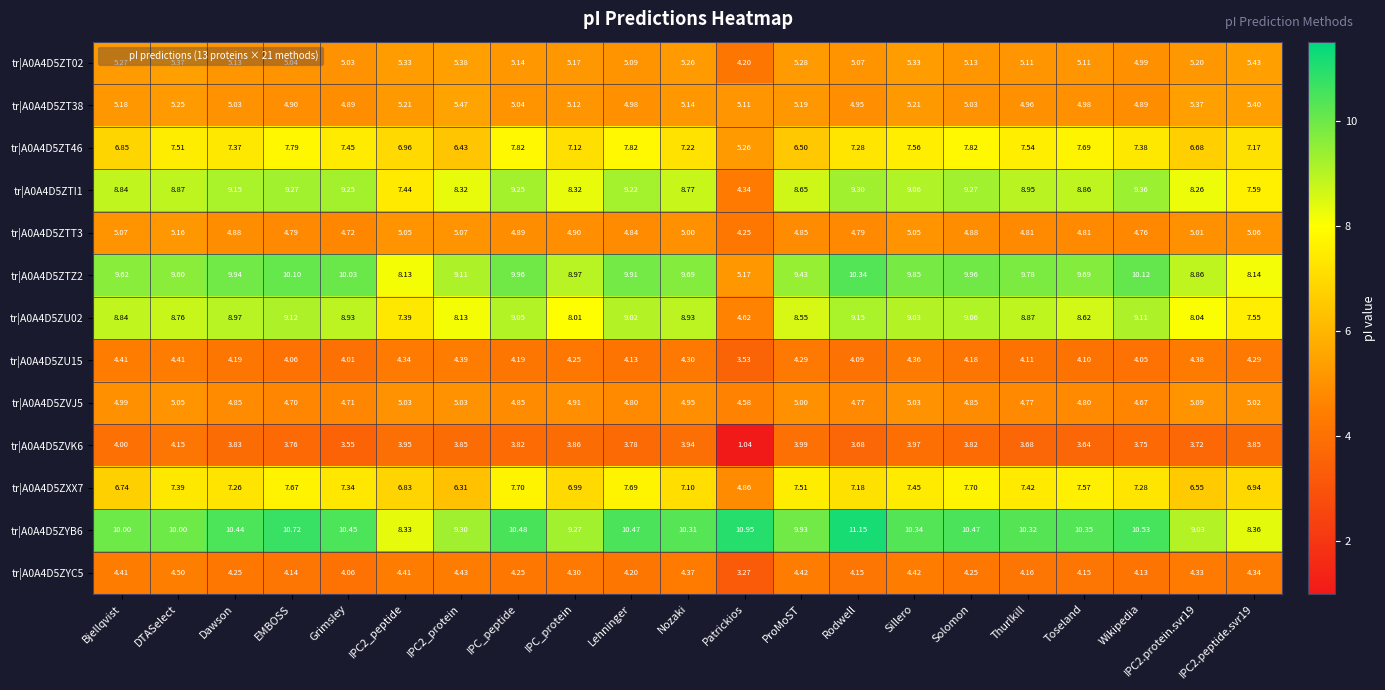

At which label does tr|A0A4D5ZU02 reach its peak?

Rodwell